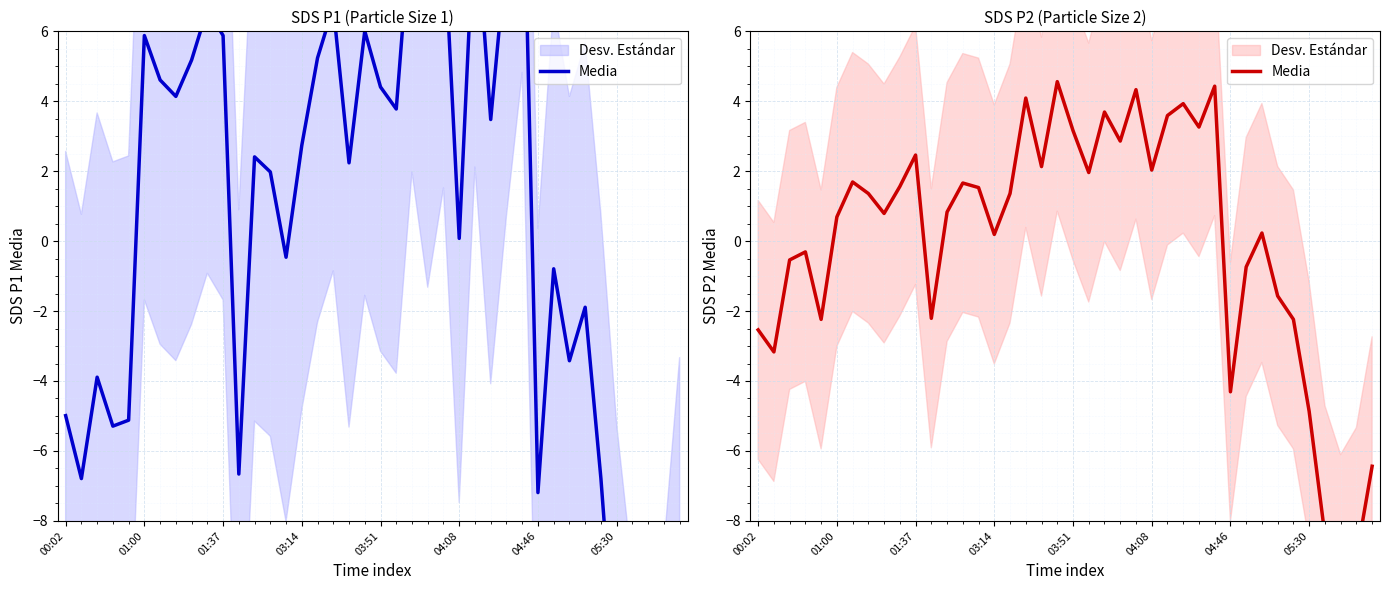

Approximately how many times larger is the value at 8 compared to 16?

0.6